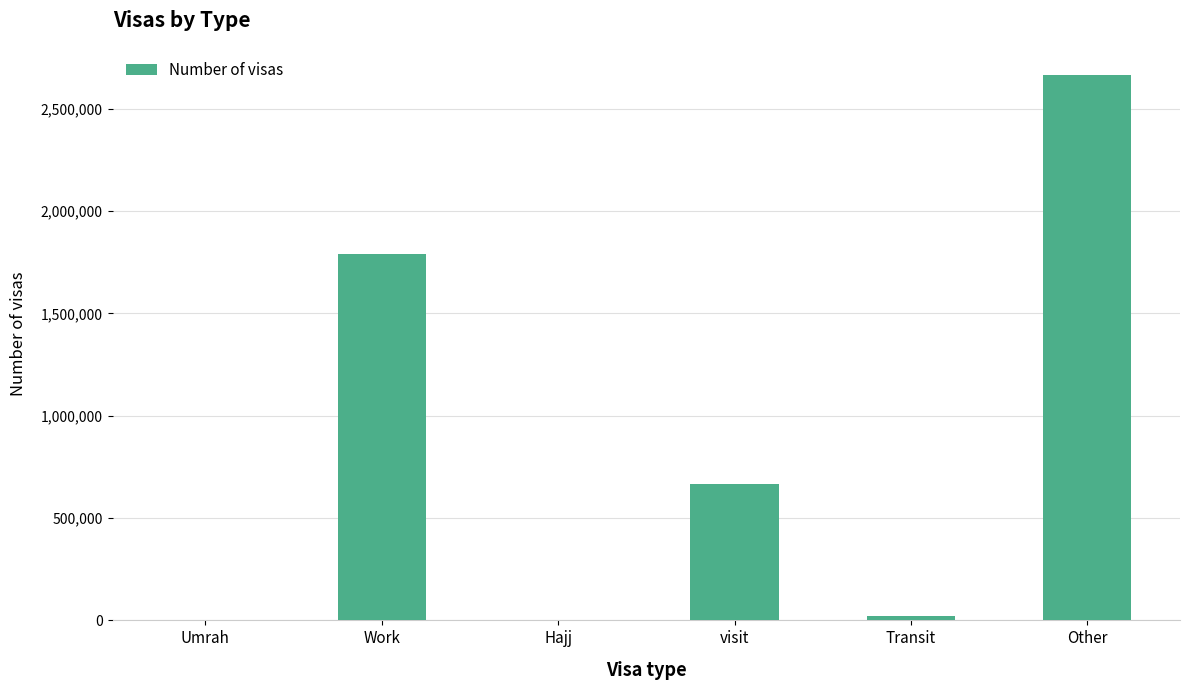

At which label is the value closest to 1332436?

Work